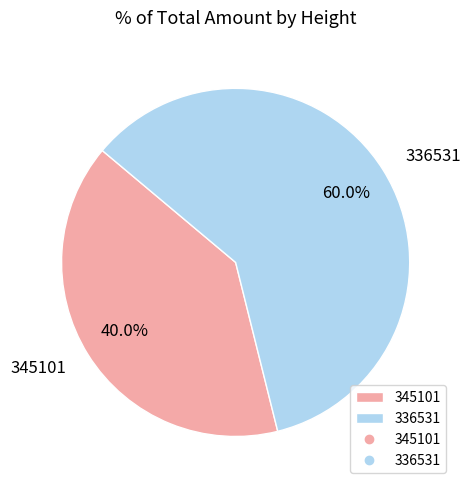

How much of the chart is everything except 336531?

40.0%